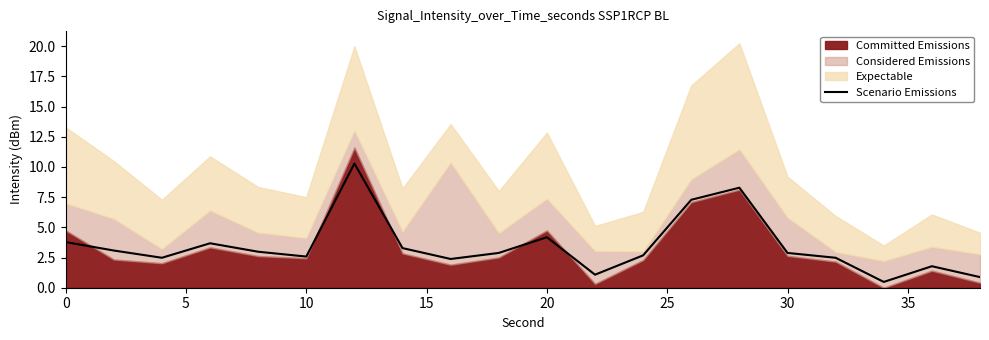

What is the minimum value shown in the chart?

0.5